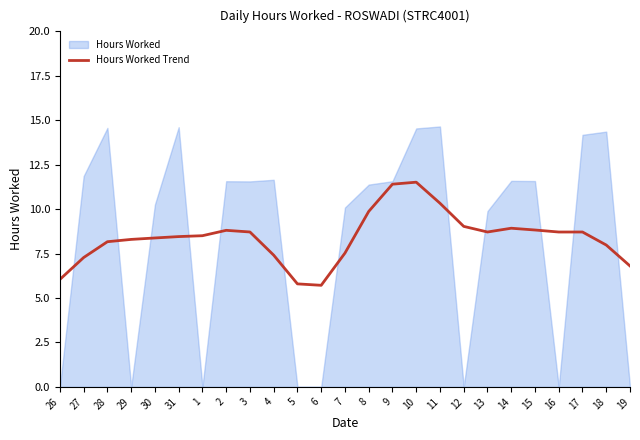

The value of Hours Worked Trend at 12 is 9.0. True or false?

True